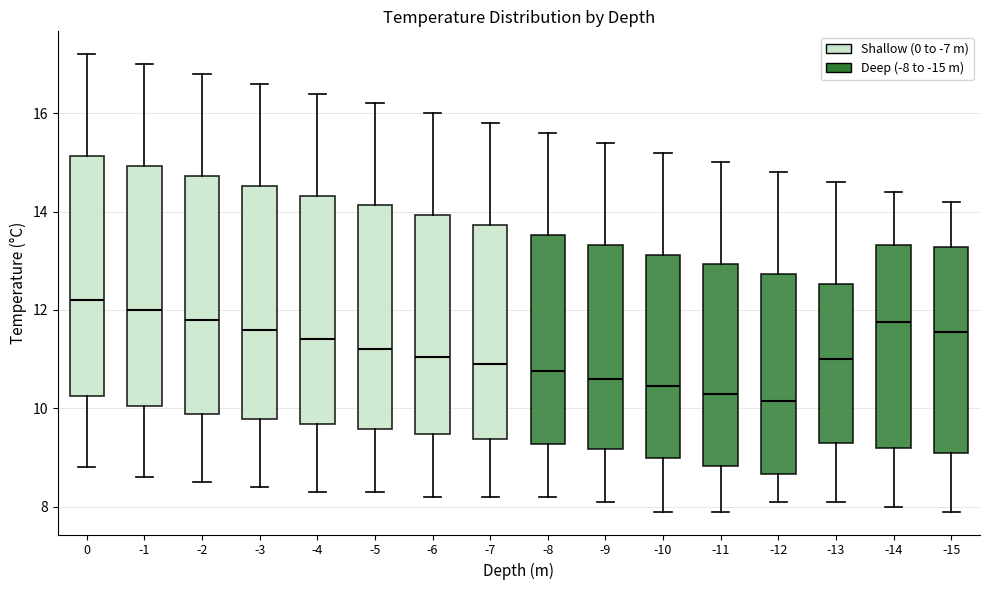

Where is the upper edge of the box at x = -12 on the y-axis? The values are not printed on the chart, so give them approximately, as read against the axis.

12.8